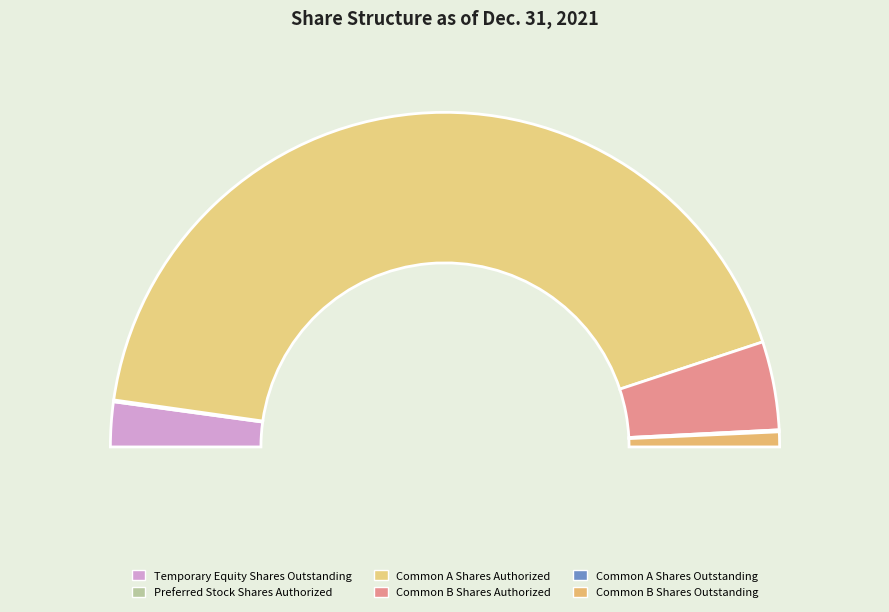

True or false: Temporary Equity Shares Outstanding accounts for 4% of the total.

True